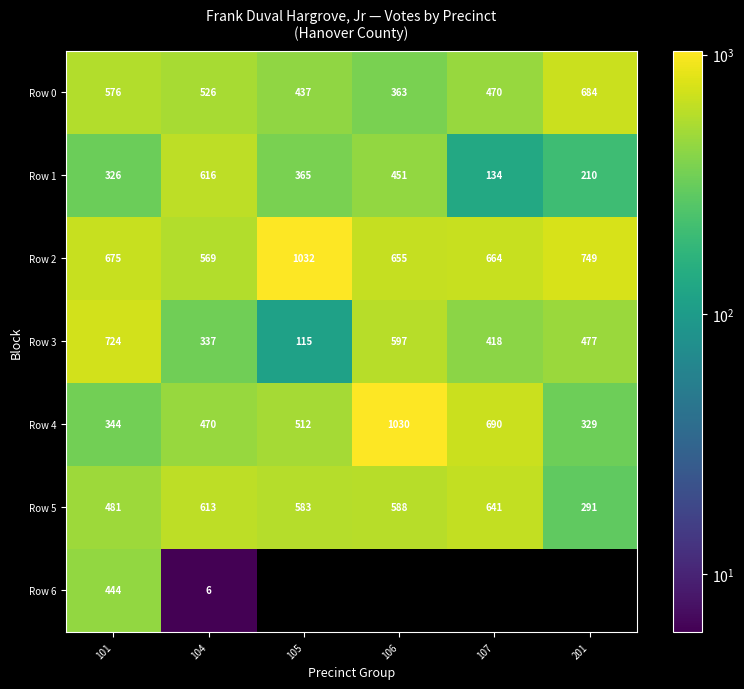

What is the average value of the Row 0 series?

509